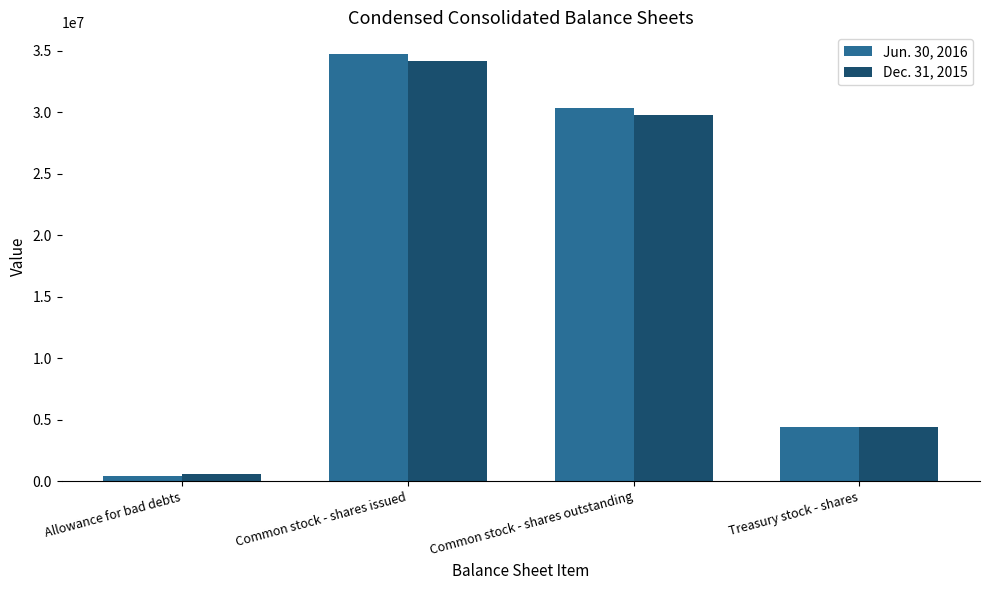

How many bars are there in total?

8